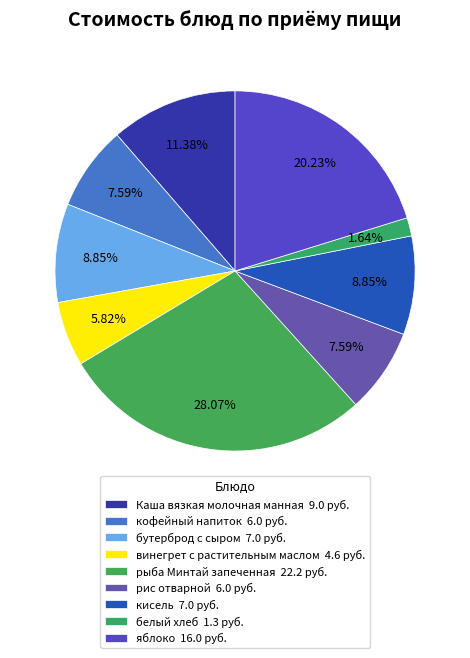

How many slices are in this pie chart?

9